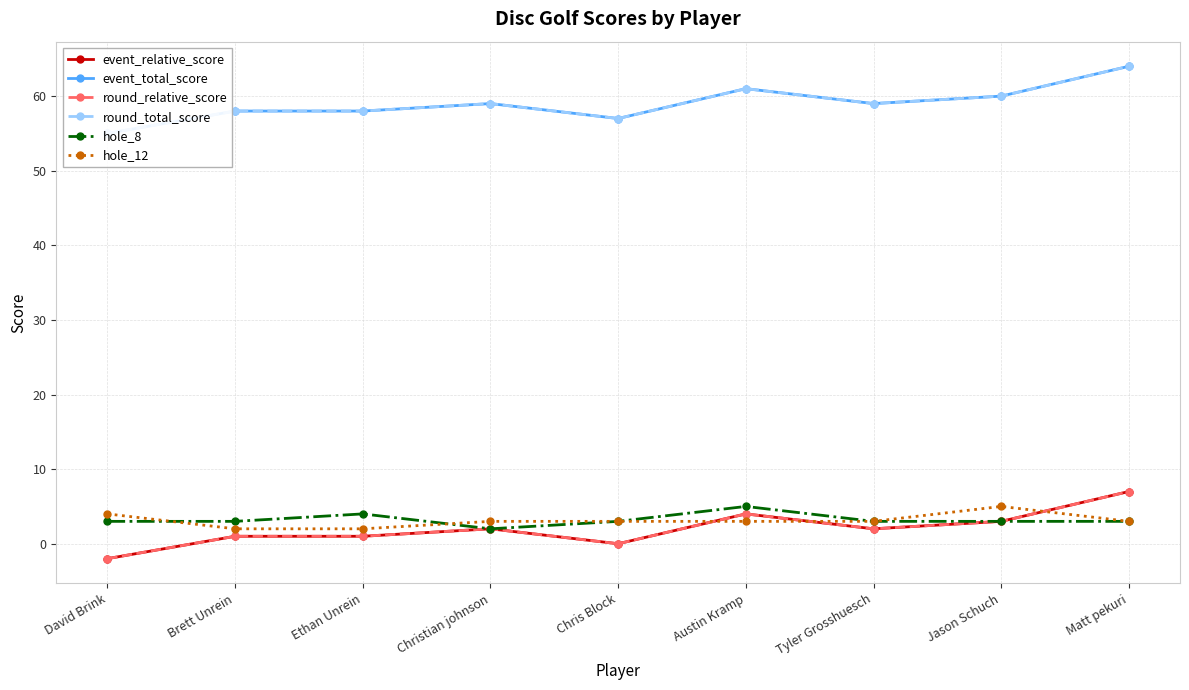

What are all the series names shown in the legend?

event_relative_score, event_total_score, round_relative_score, round_total_score, hole_8, hole_12